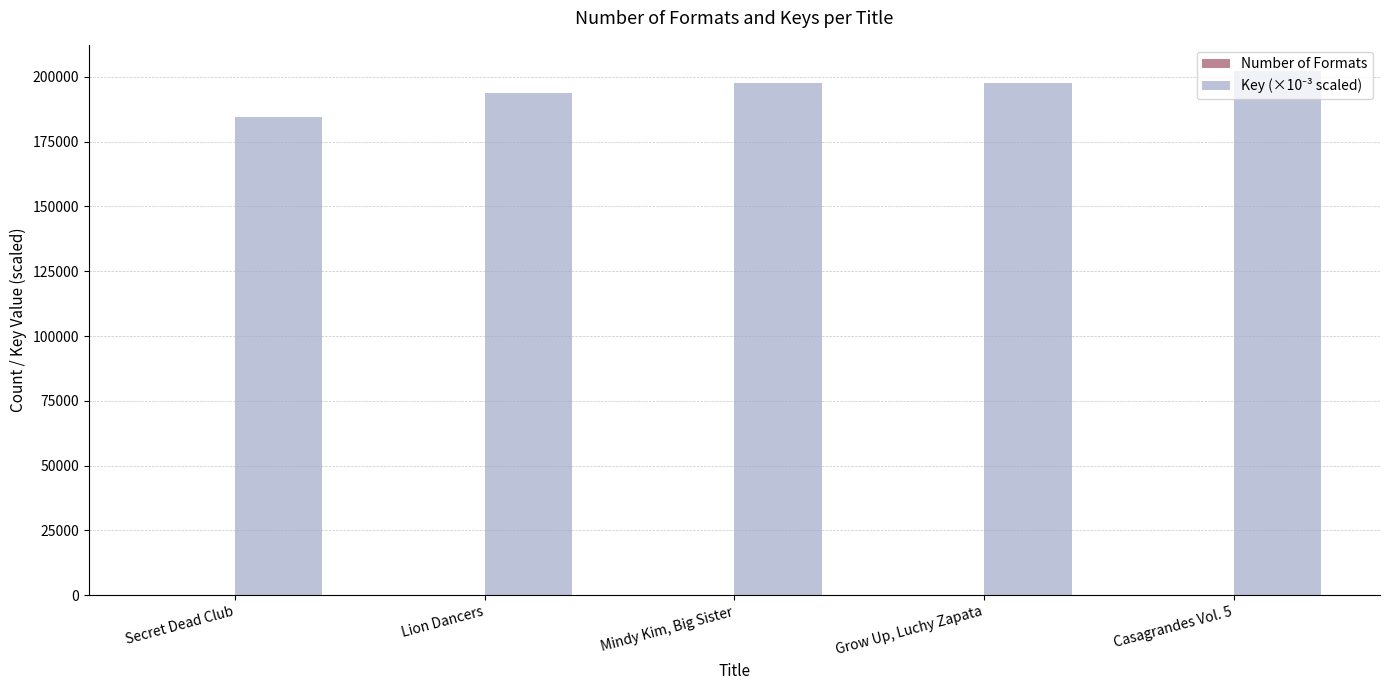

What is the maximum value shown in the chart?

202280.1